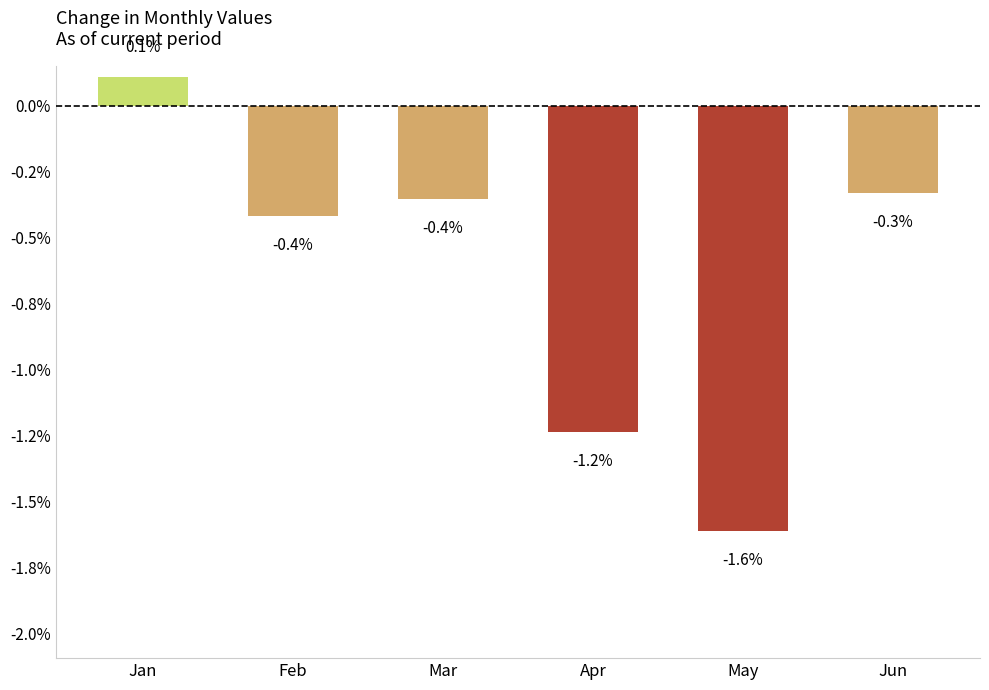

Are the bars grouped side by side (vs. stacked)?

No